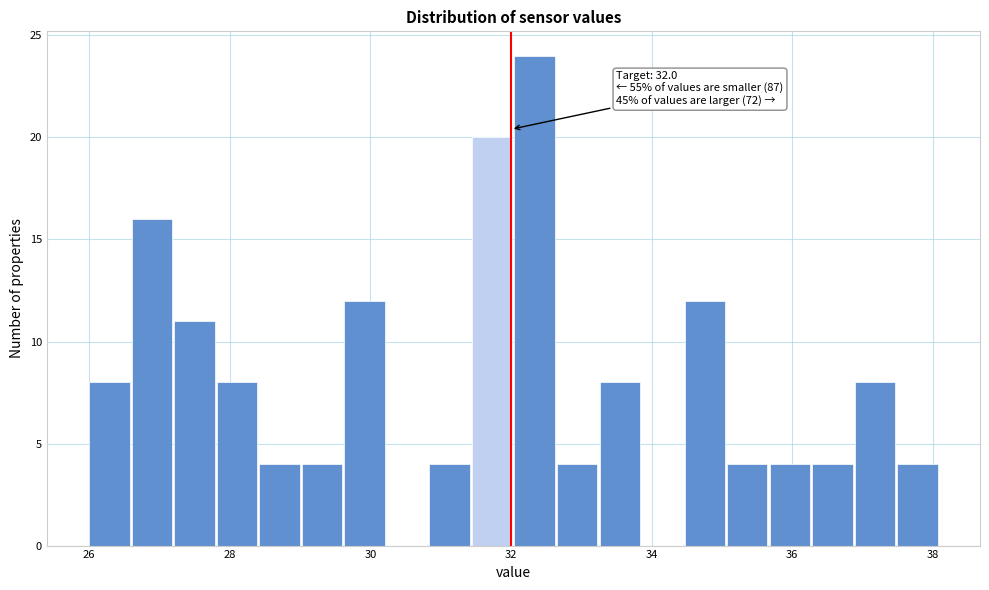

Read against the x-axis, roughly where is the centre of the tallest bar?

32.4